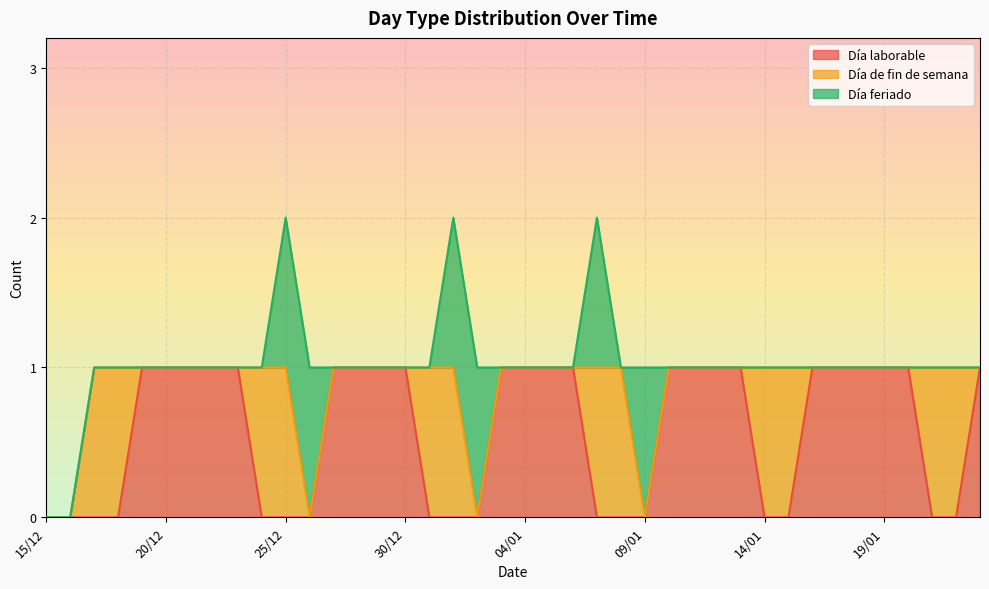

True or false: Día feriado has a value of 0 at 23/12.

False